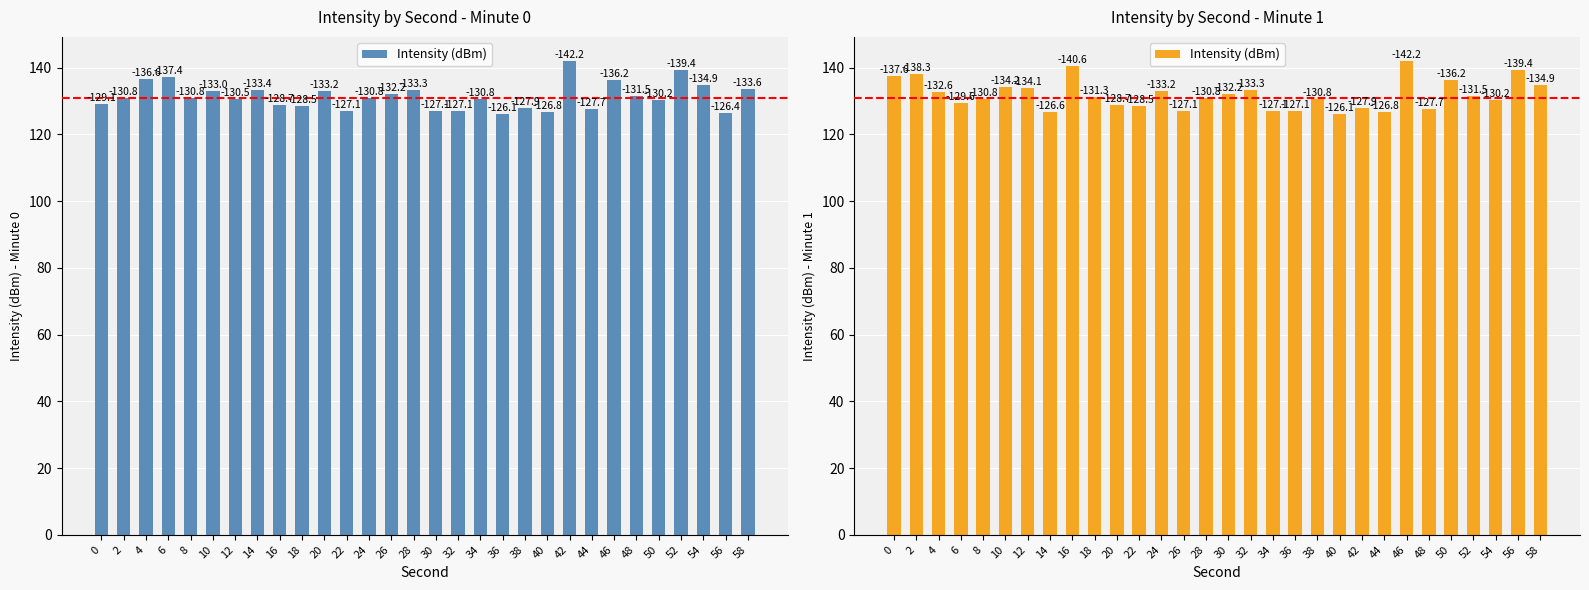

At which label is the value closest to 134?

12